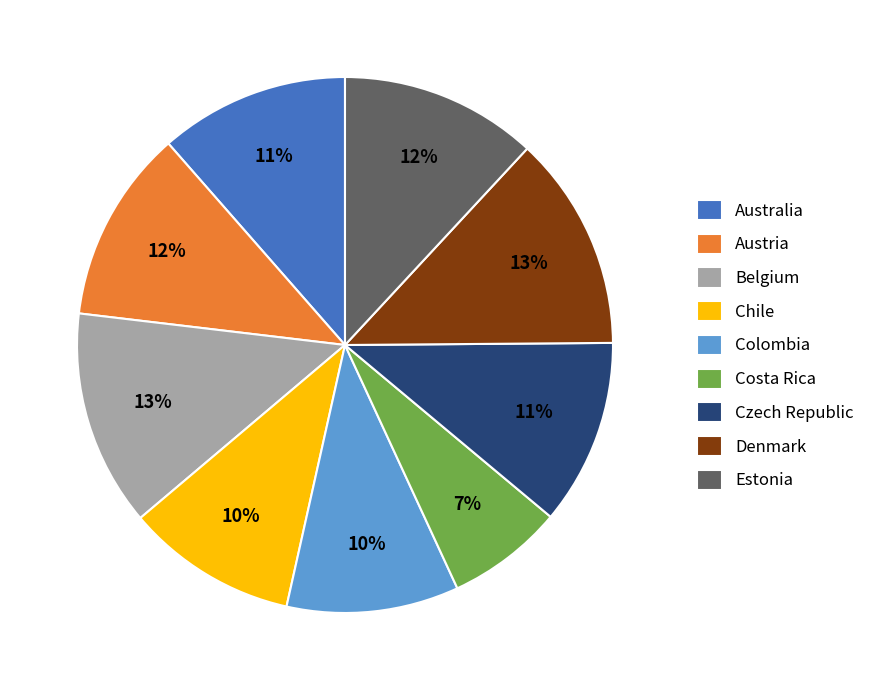

Which category has the smallest portion of the pie?

Costa Rica